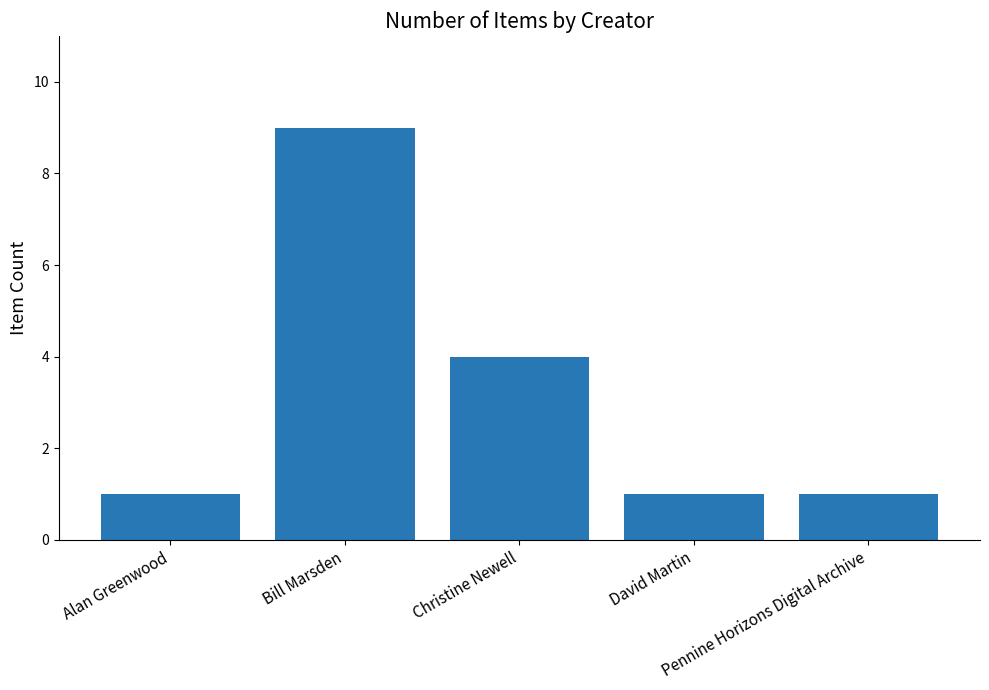

Is it true that the value at Pennine Horizons Digital Archive is 0?

False